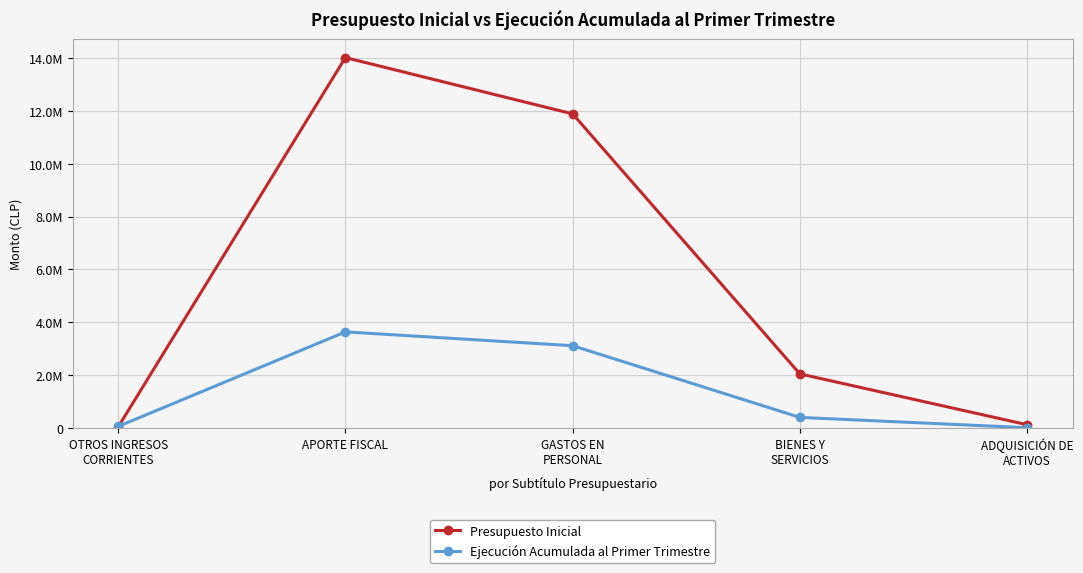

At BIENES Y
SERVICIOS, list the series in order from smallest to largest.

Ejecución Acumulada al Primer Trimestre, Presupuesto Inicial